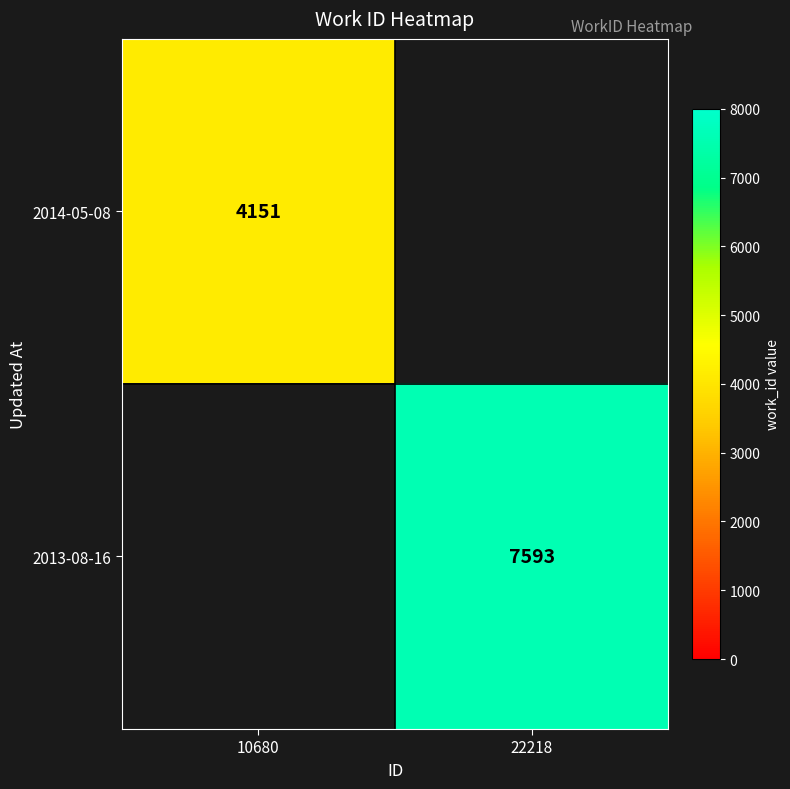

The value of 2013-08-16 at 22218 is 7593. True or false?

True